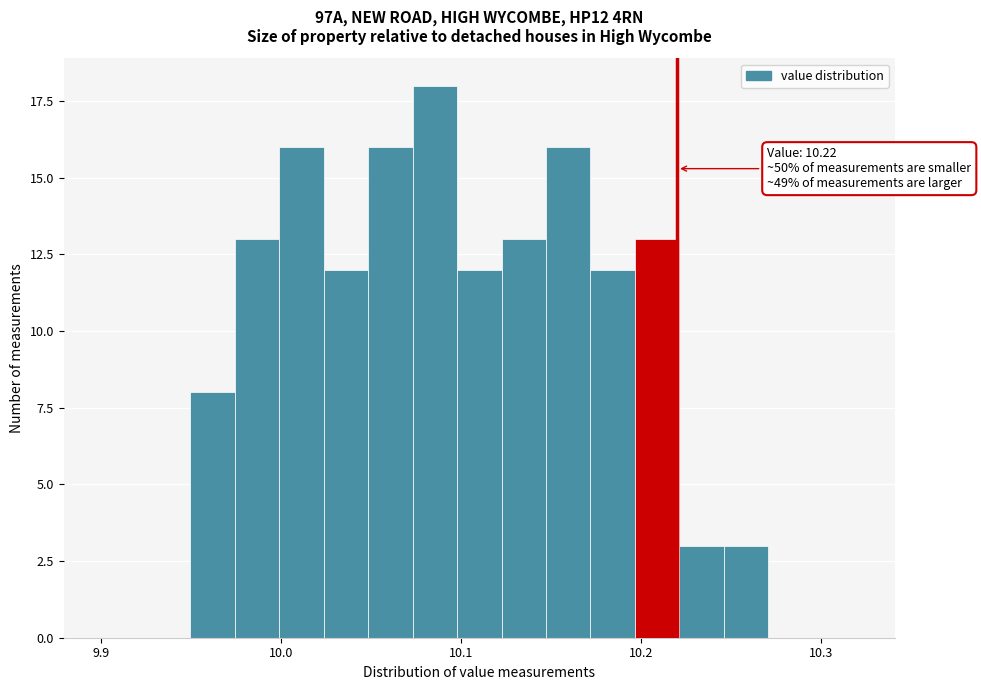

Around what value on the x-axis is the tallest bar? Give the approximate position of its centre, as read against the axis.

10.09